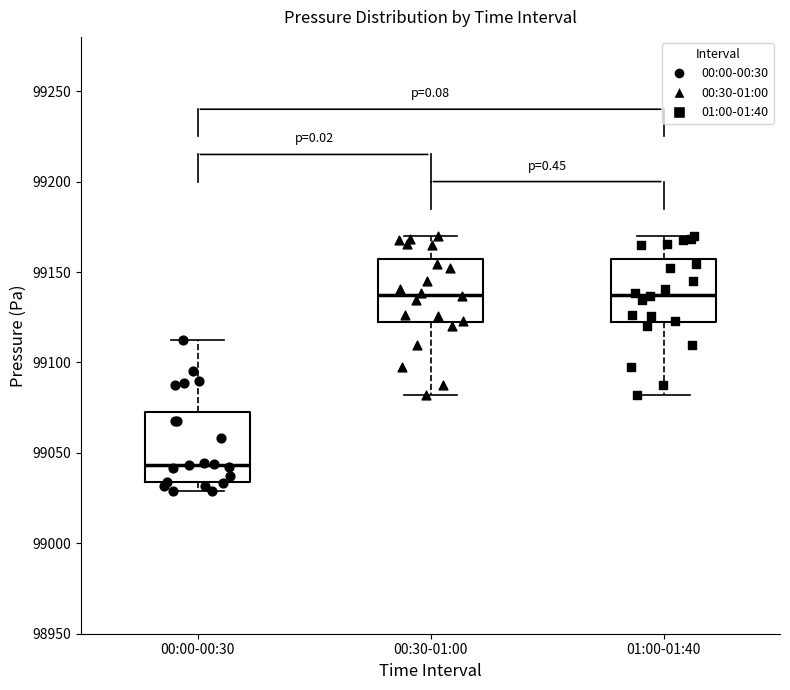

Reading left to right, read every box against the y-axis: the position of its median line, the range the box covers, and the ends of its whiskers. The values are not printed on the chart, so give them approximately, as read against the axis.

00:00-00:30: median 99045, box 99035 to 99075, whiskers 99030 to 99115
00:30-01:00: median 99140, box 99120 to 99155, whiskers 99080 to 99170
01:00-01:40: median 99140, box 99120 to 99155, whiskers 99080 to 99170